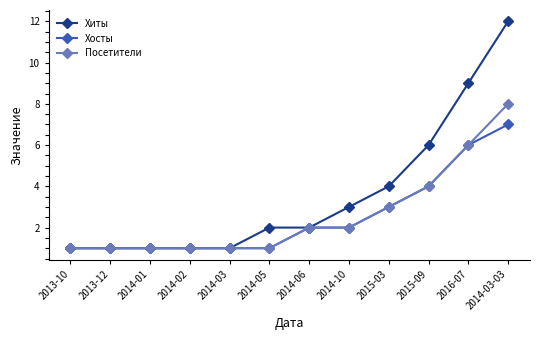

Does the chart have visible grid lines?

No